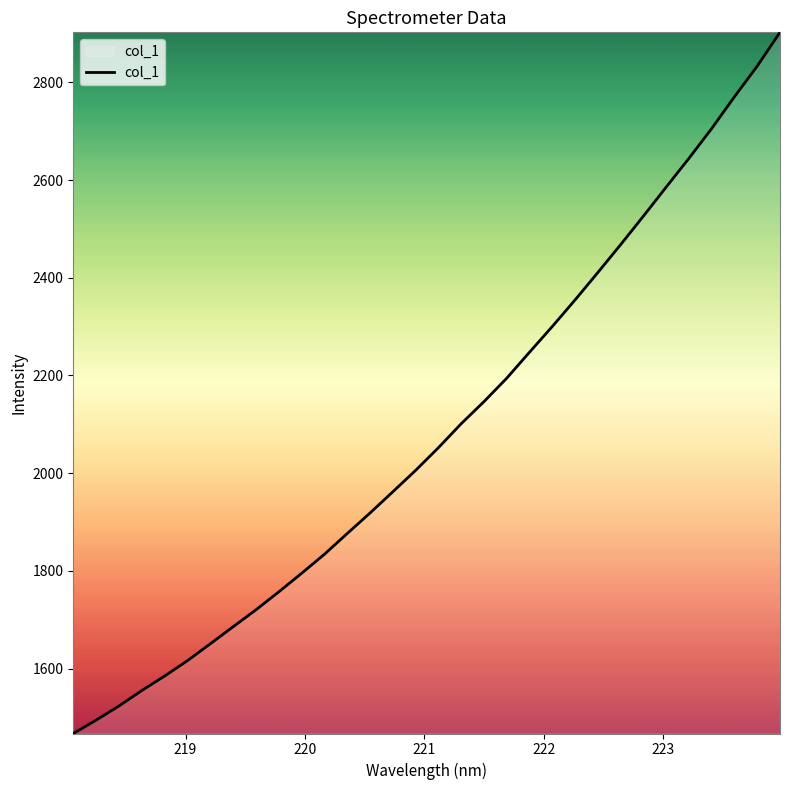

What is the maximum value shown in the chart?

2902.4